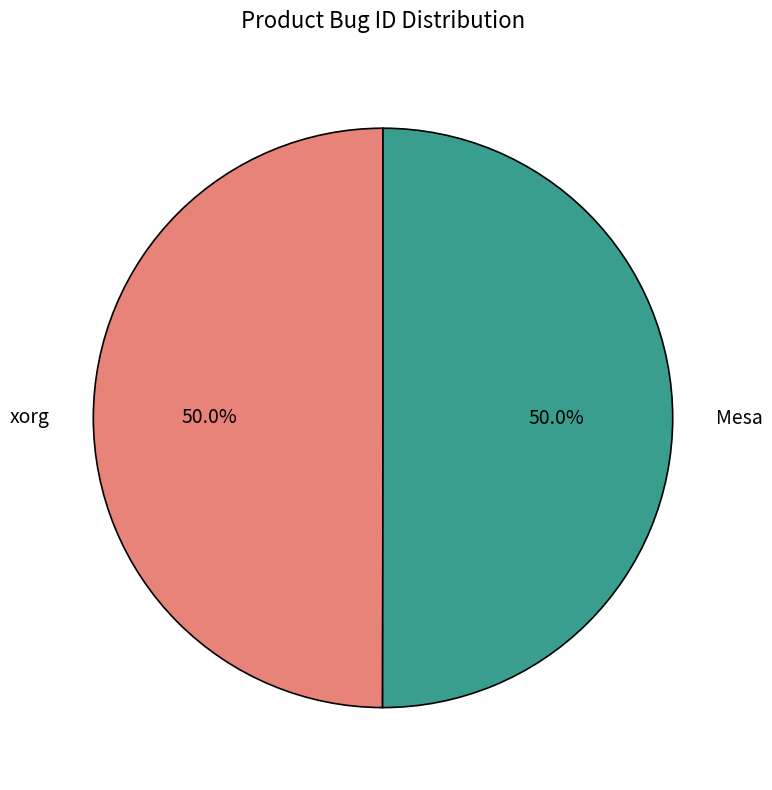

How much of the chart is everything except xorg?

50.0%